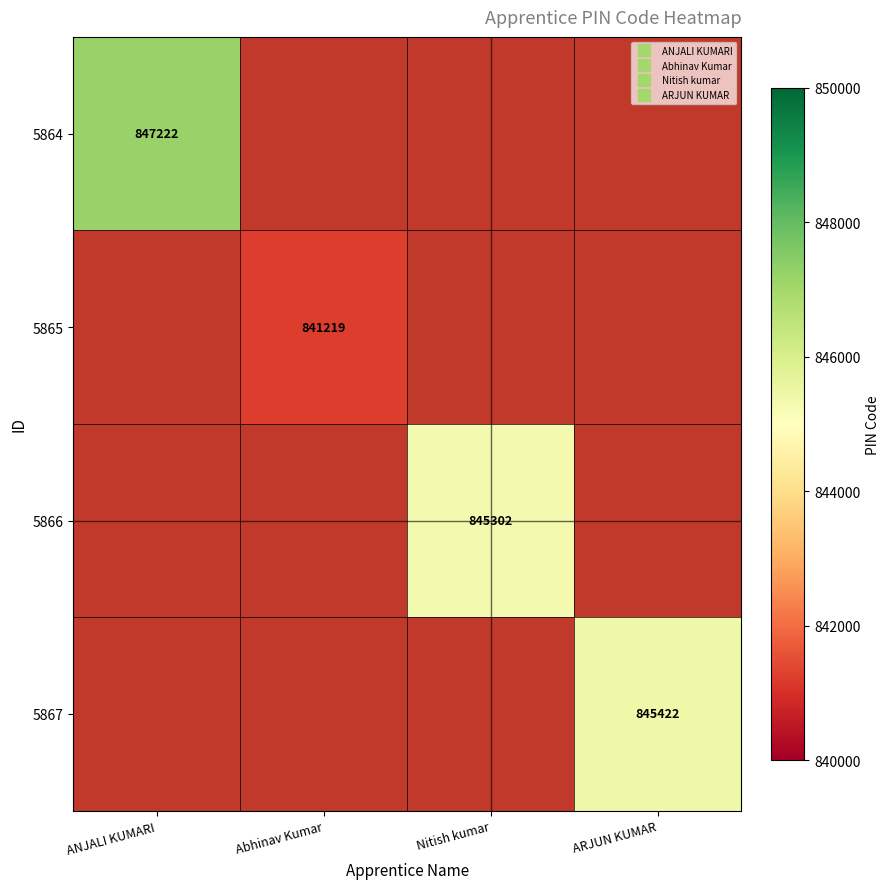

At which label does 5865 reach its minimum?

ANJALI KUMARI